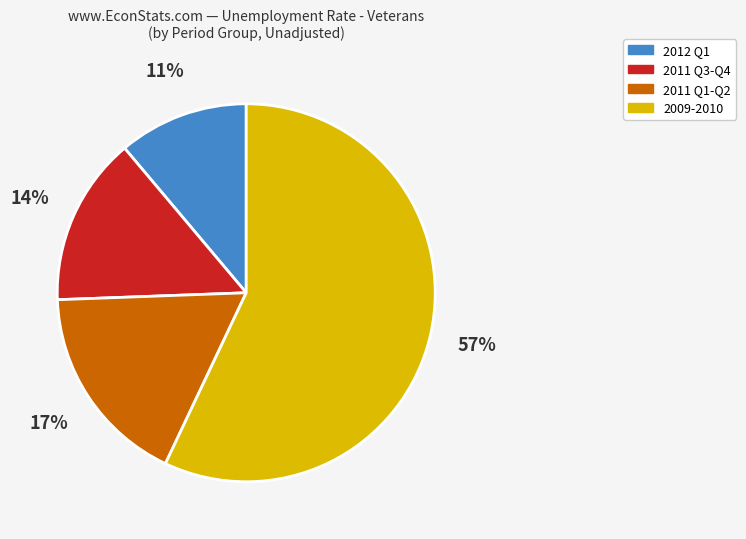

To the nearest percent, what is the difference between the 2012 Q1 and 2011 Q3-Q4 slice percentages?

3%